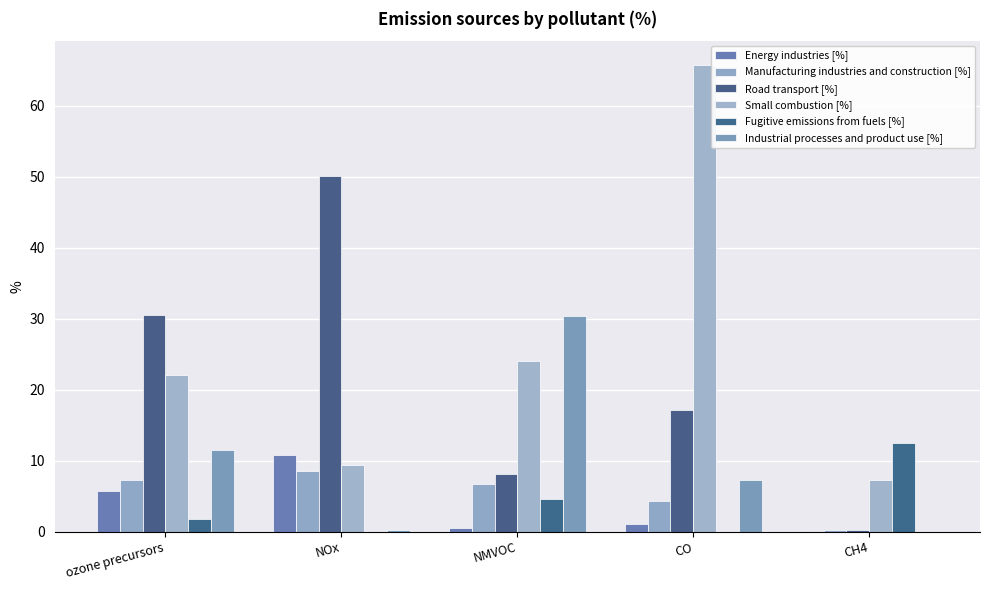

Which series has the largest total across all categories?

Small combustion [%]